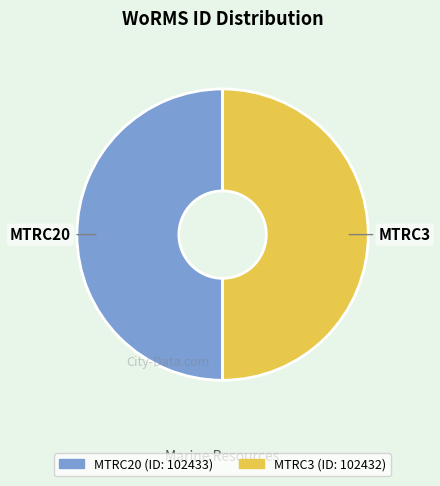

True or false: MTRC20 accounts for 36% of the total.

False